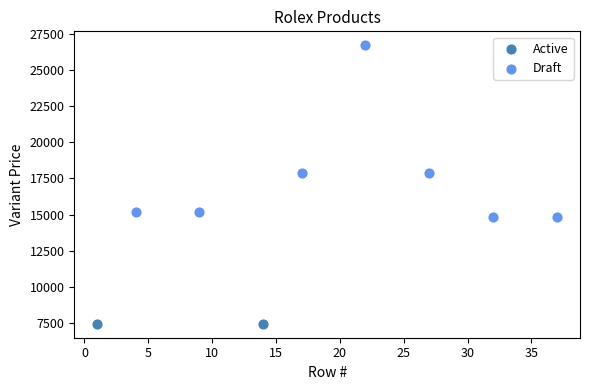

What are all the series names shown in the legend?

Active, Draft